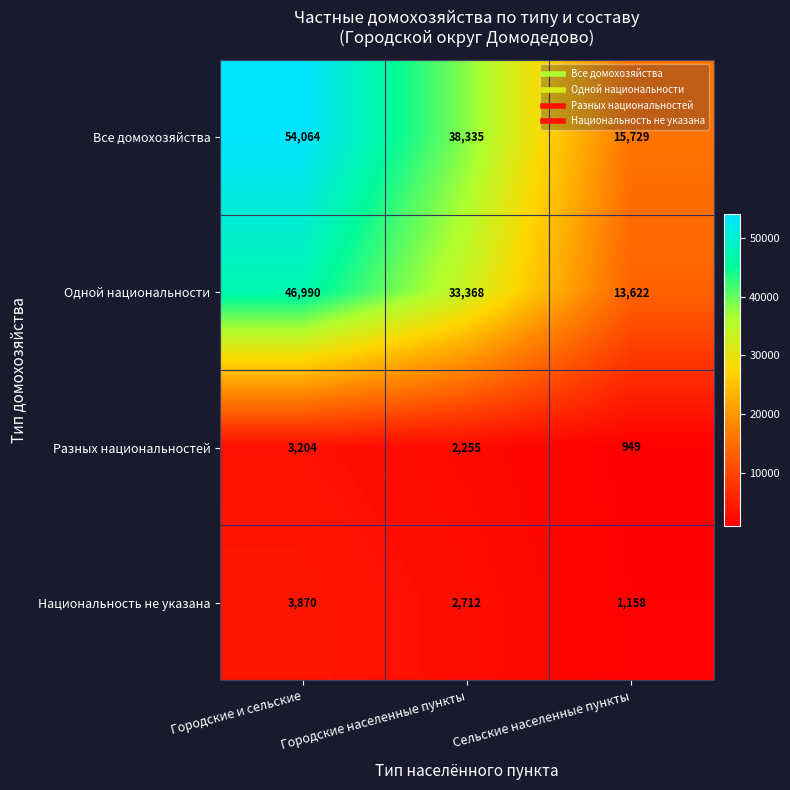

Where is Все домохозяйства nearest to the value 34896?

Городские населенные пункты